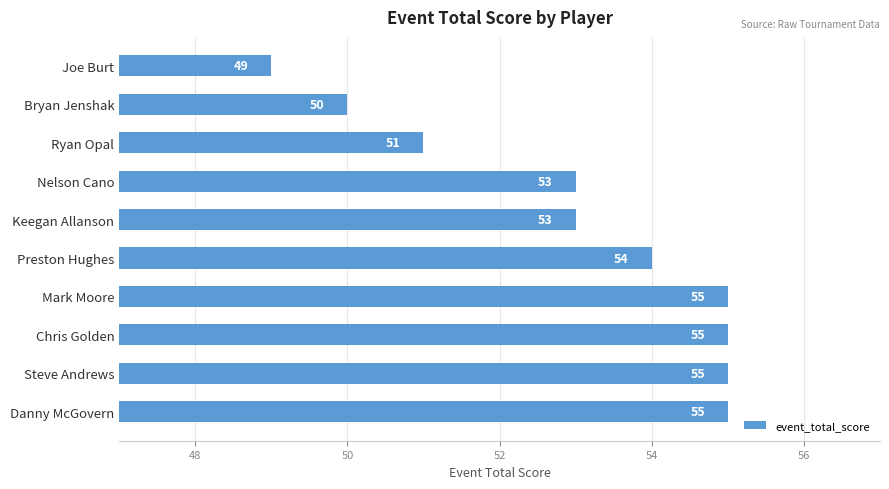

What is the difference between the maximum and second lowest values?

5